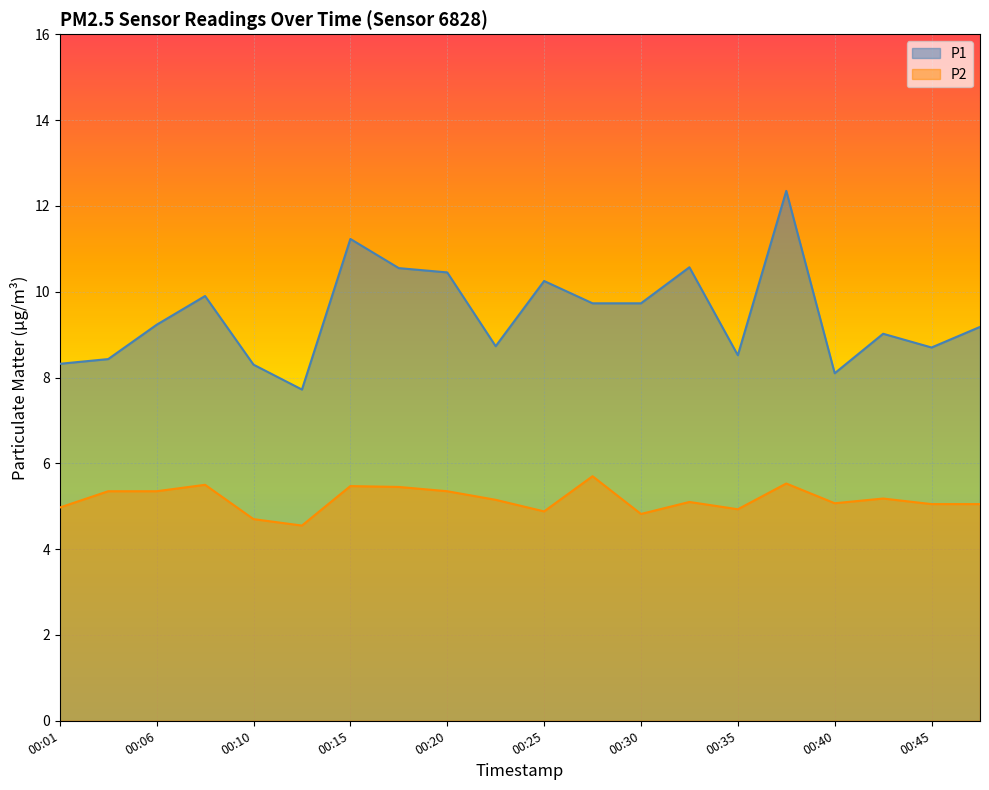

True or false: P2 and P1 intersect in this chart.

False